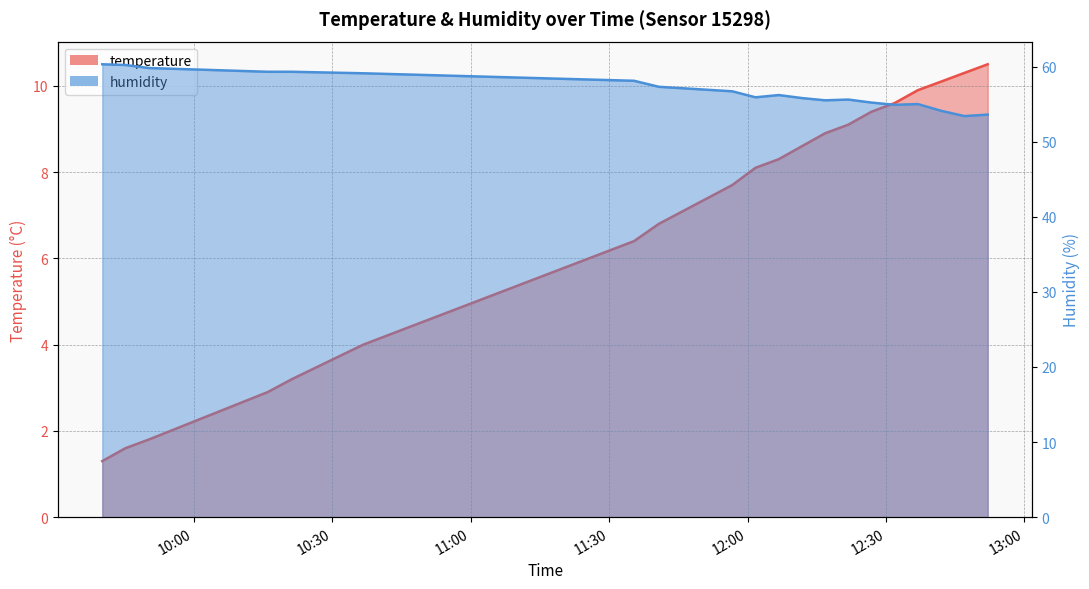

What is the greatest value displayed?

60.3